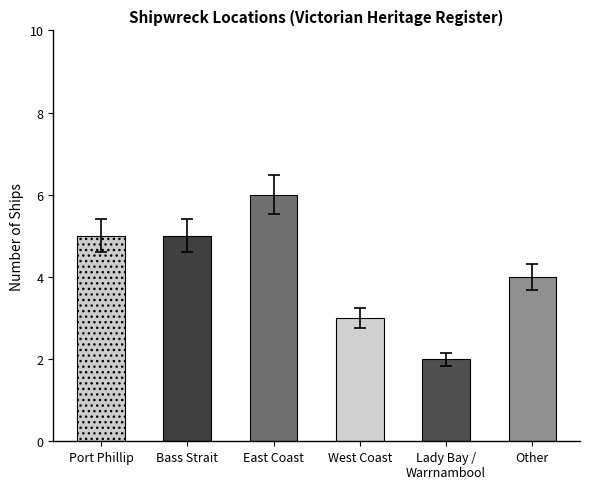

What is the difference between the maximum and minimum values?

4